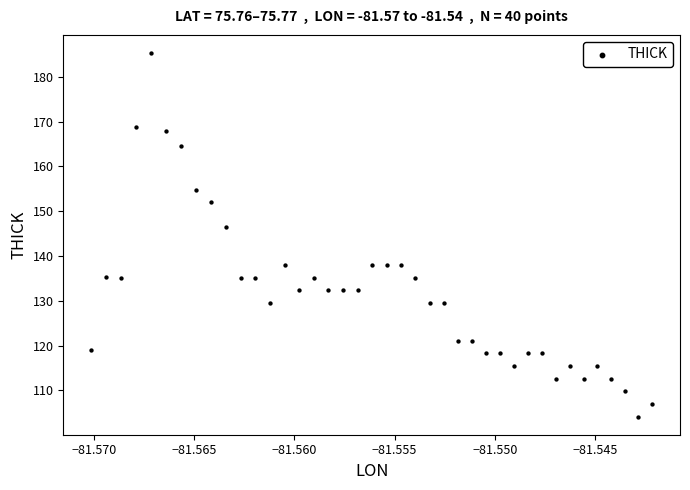

What Y value in the scatter plot is closest to 144?

146.4